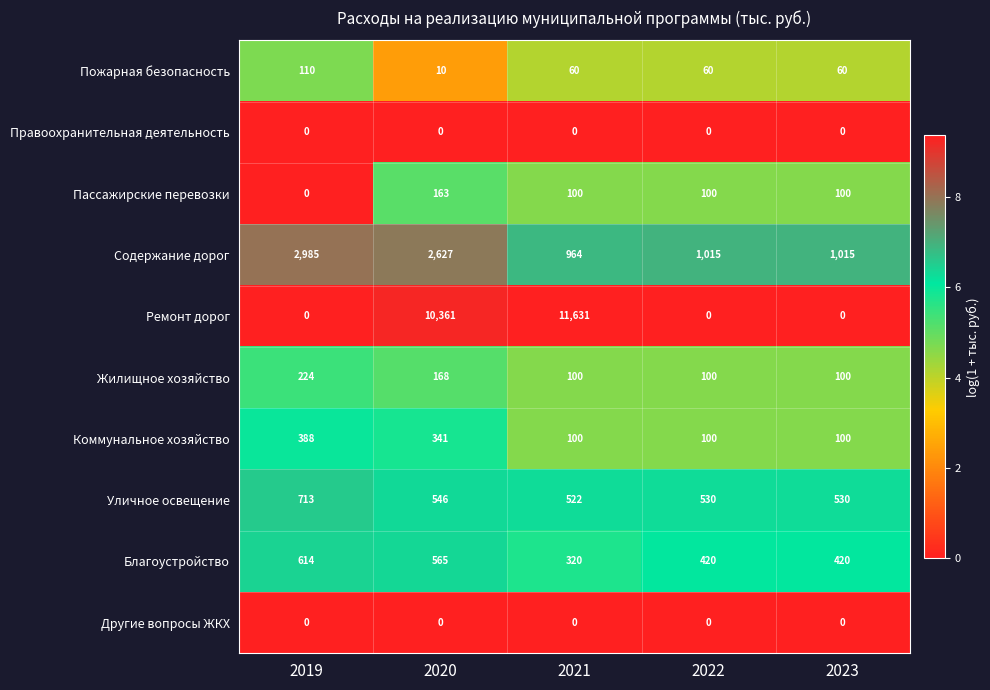

What is the difference between the maximum and minimum values in the Благоустройство series?

294